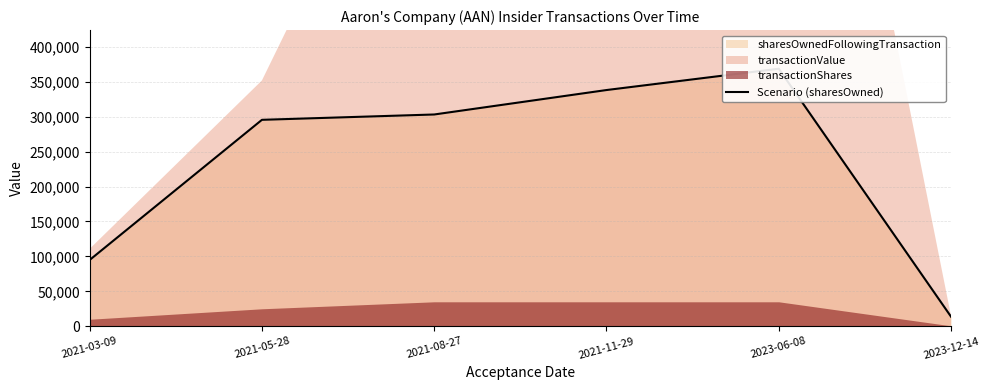

What is the greatest value displayed?

368704